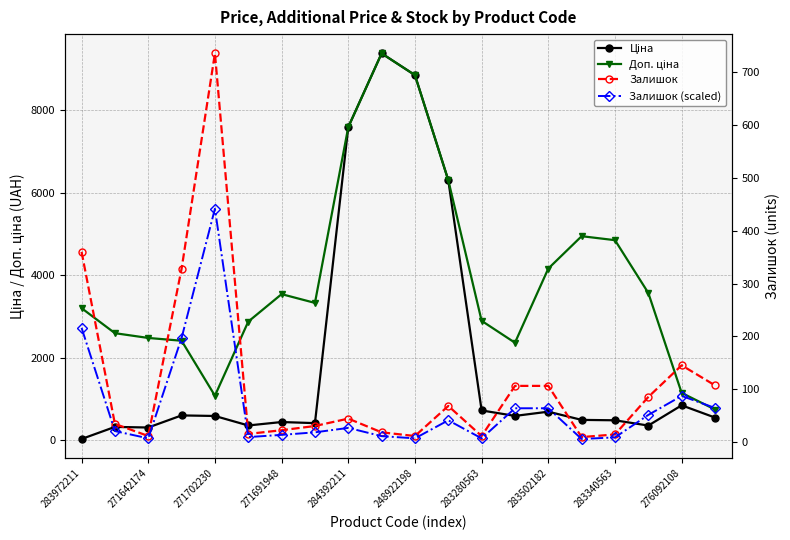

True or false: Залишок and Ціна cross at least once.

True